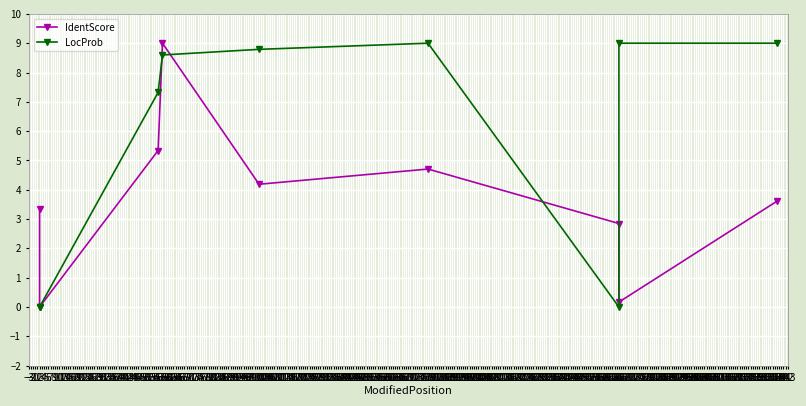

Which series has the largest total across all categories?

LocProb